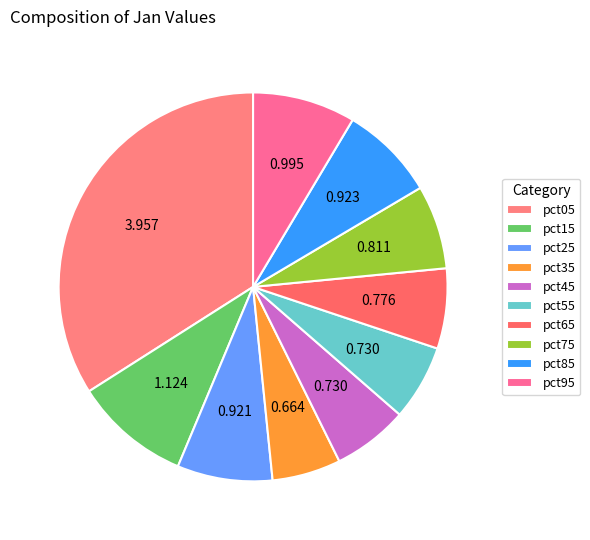

How many segments does this pie chart have?

10